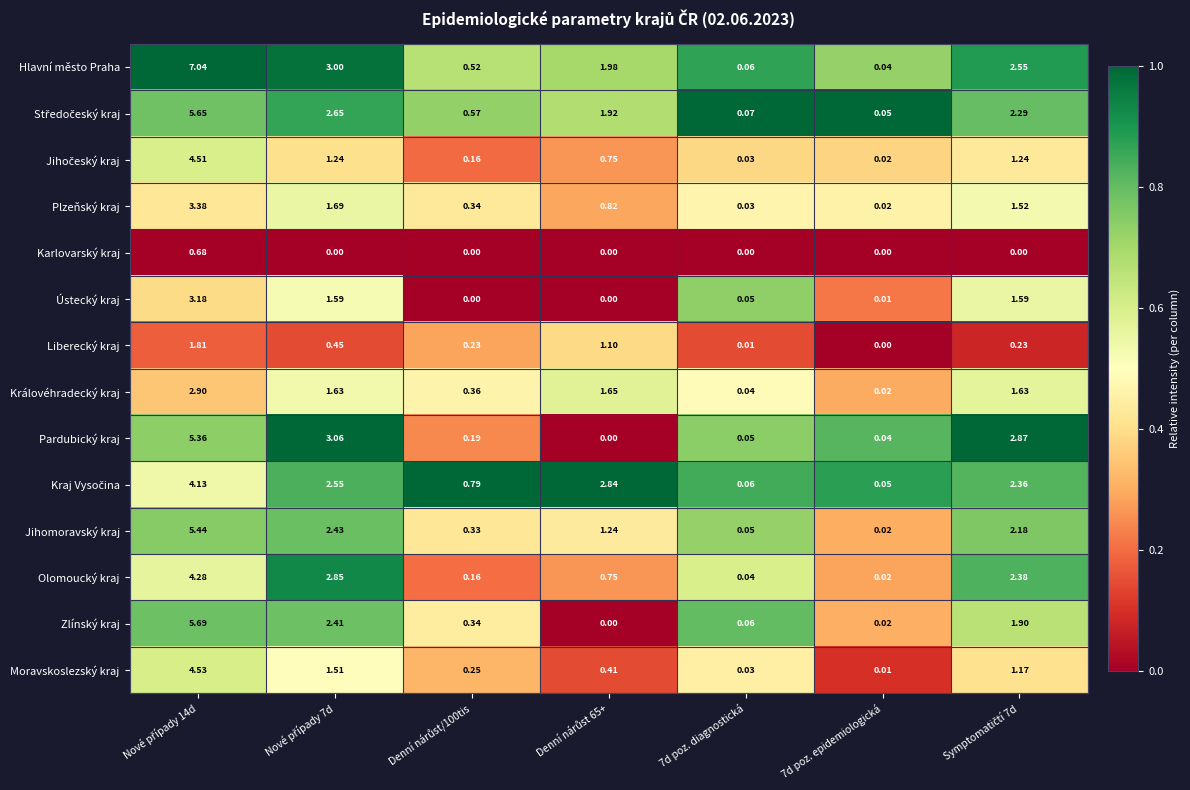

Which series has the largest range (max minus min)?

Hlavní město Praha